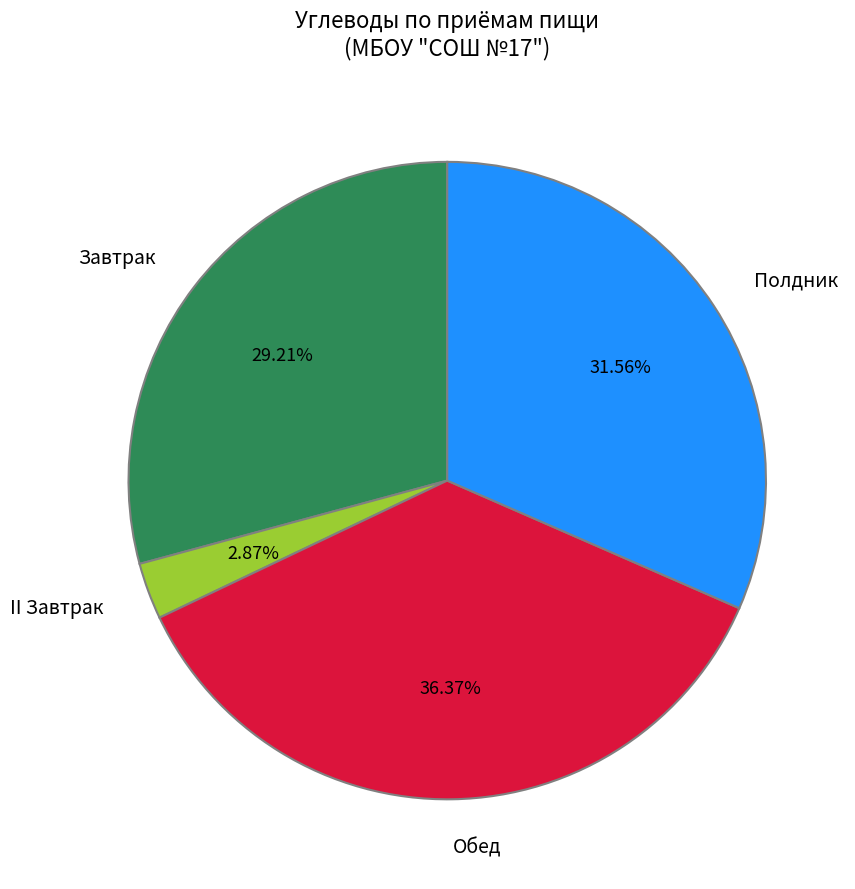

What is the smallest slice in the pie chart?

II Завтрак